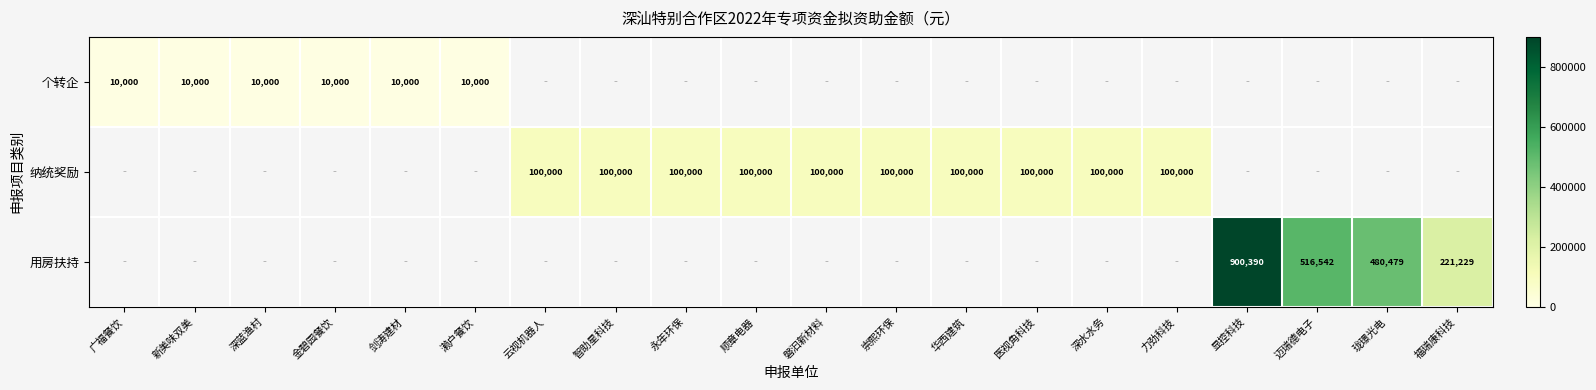

At how many categories does at least one series exceed 616805?

1